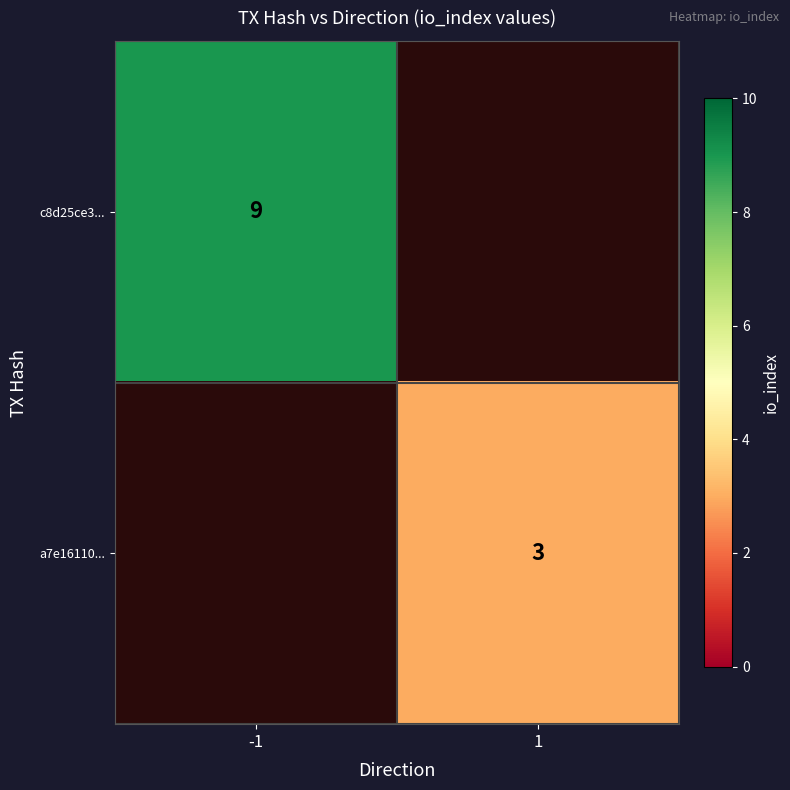

Which category has the lowest value across all series?

1